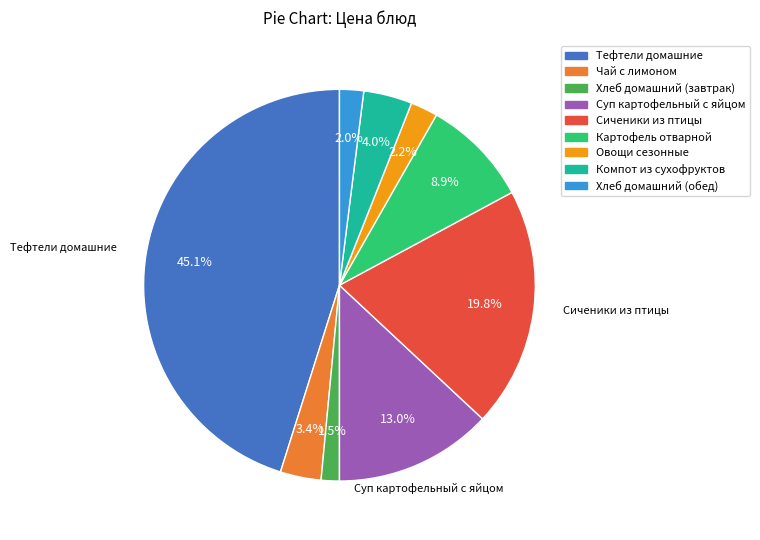

Count the number of slices in the pie.

9